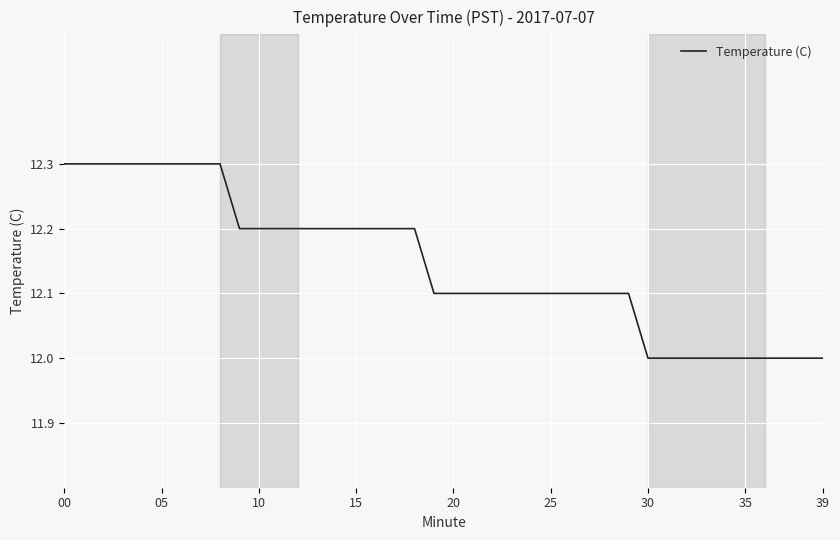

Does the chart display data point markers on the line(s)?

No